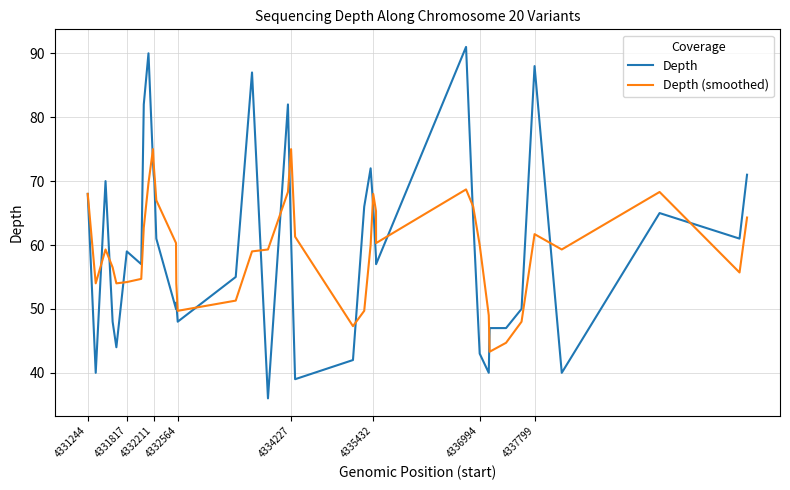

List the series in order of their peak value, lowest first.

Depth (smoothed), Depth